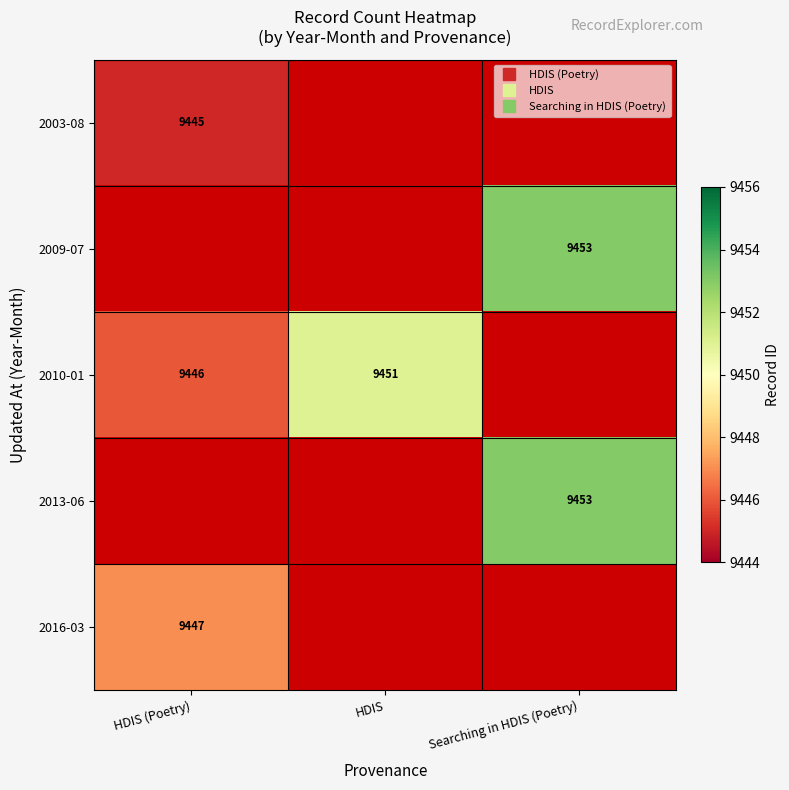

Count the number of data series in this chart.

5